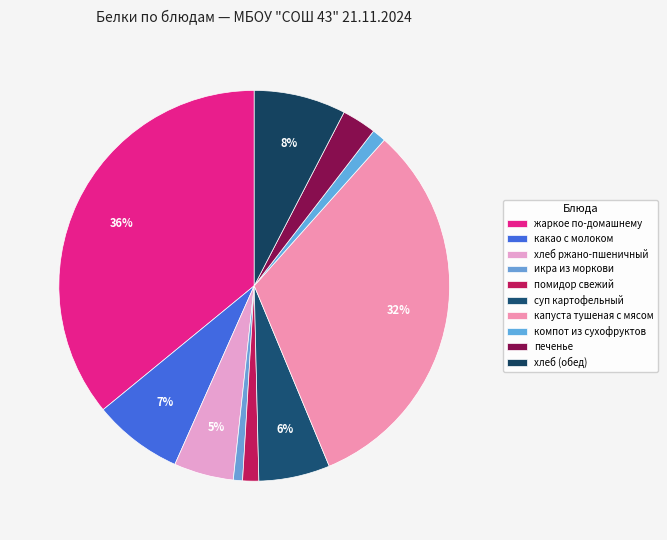

What is the change in value from хлеб ржано-пшеничный to помидор свежий?

-1.9